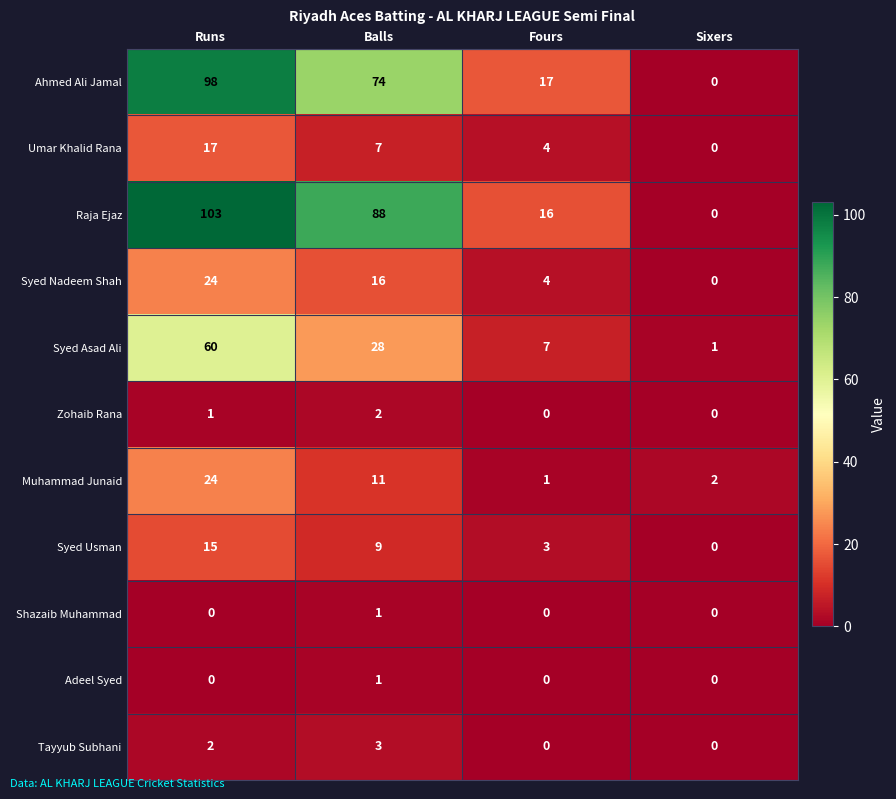

Where does the Umar Khalid Rana series first go above 7?

Runs